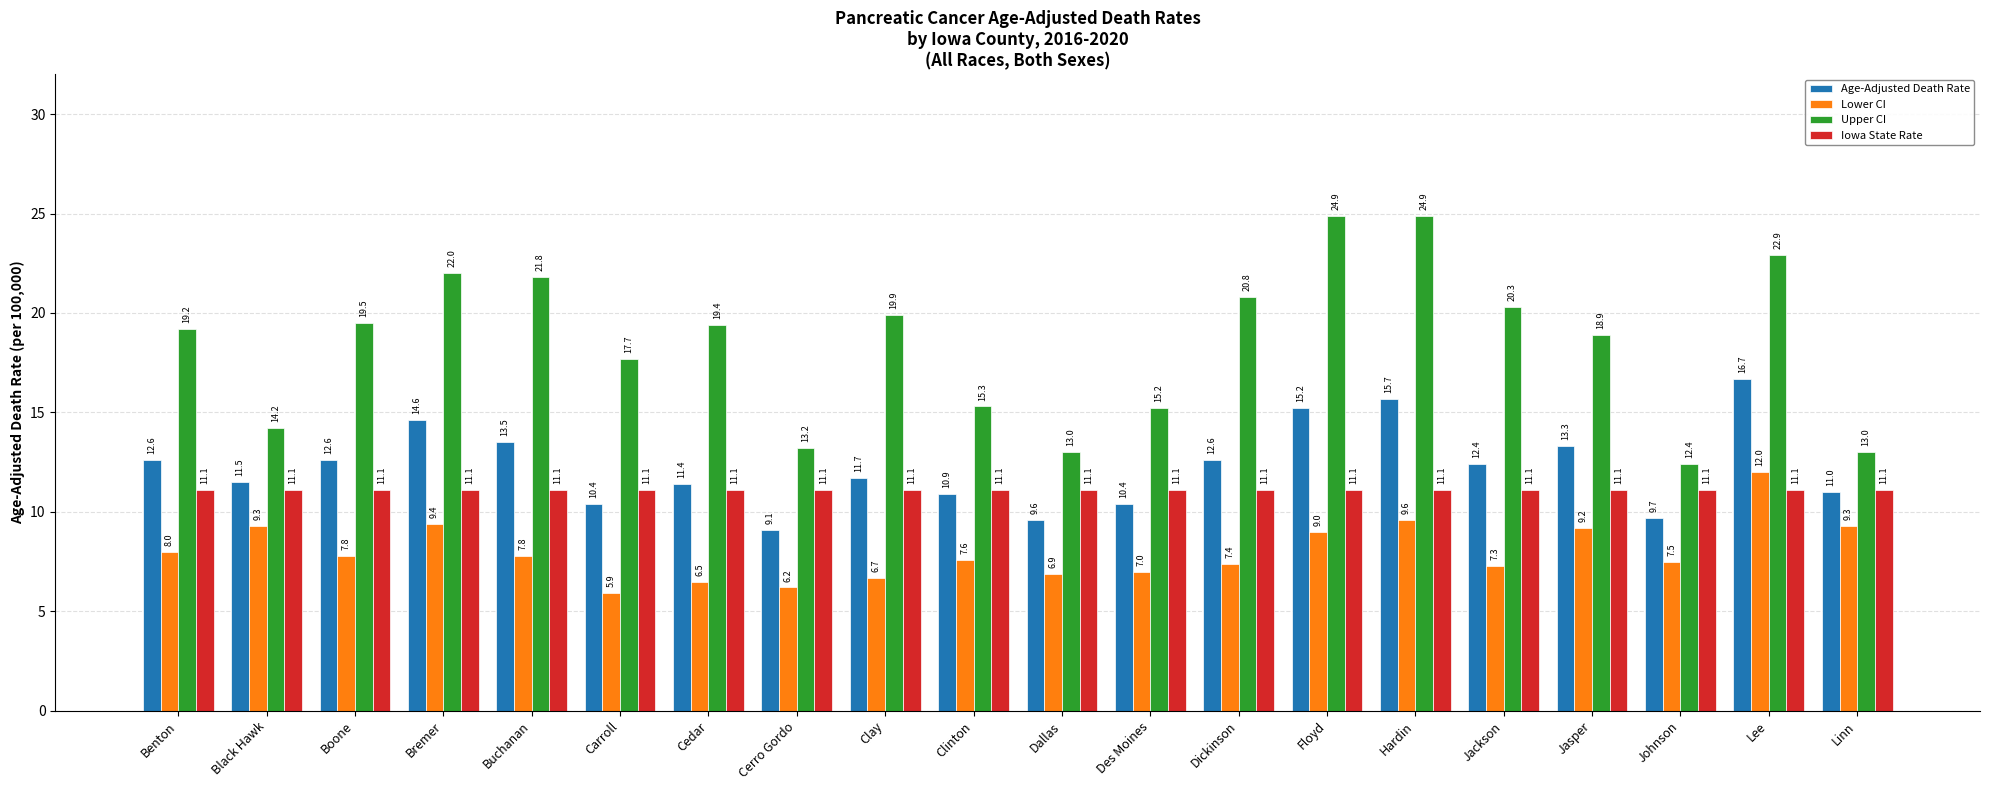

What is the sum of the Lower CI values at Cedar and Lee?

18.5